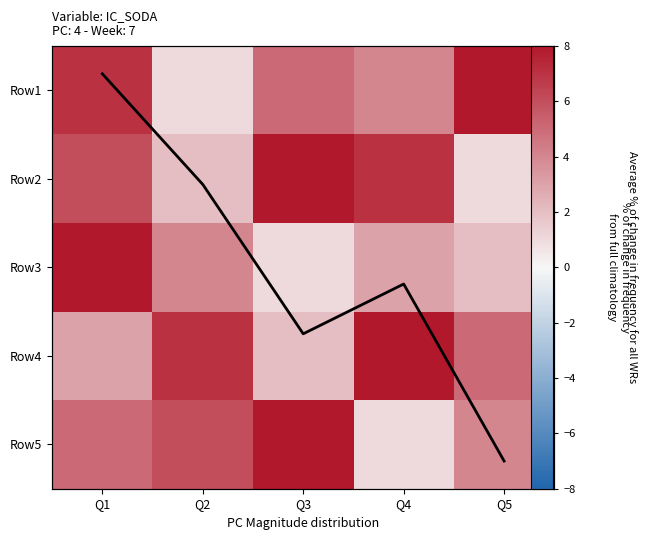

Rank the series by their maximum value, from lowest to highest.

line overlay, Row4, Row5, Row1, Row2, Row3